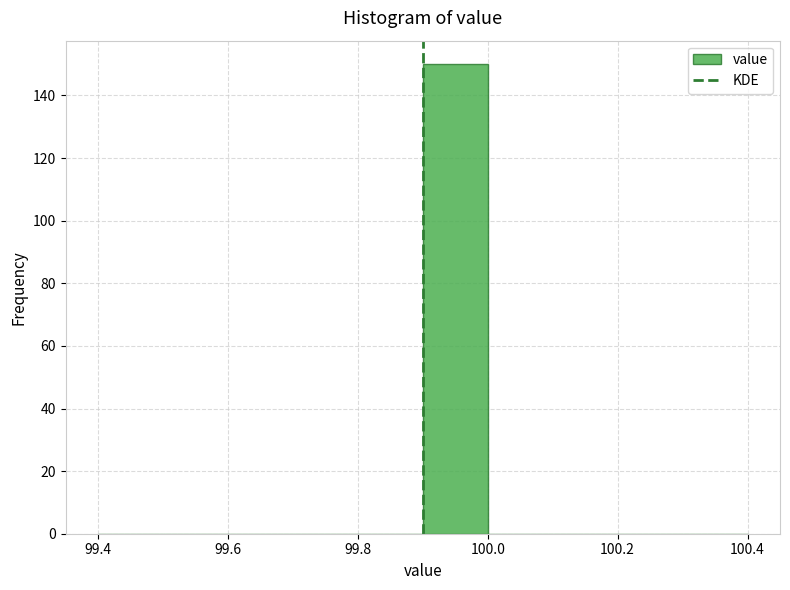

Reading left to right, list every bar in this chart as the range it spans on the x-axis followed by its height. The values are not printed on the chart, so give them approximately, as read against the axis.

99.4 to 99.5: 0
99.5 to 99.6: 0
99.6 to 99.7: 0
99.7 to 99.8: 0
99.8 to 99.9: 0
99.9 to 100.0: 150
100.0 to 100.1: 0
100.1 to 100.2: 0
100.2 to 100.3: 0
100.3 to 100.4: 0